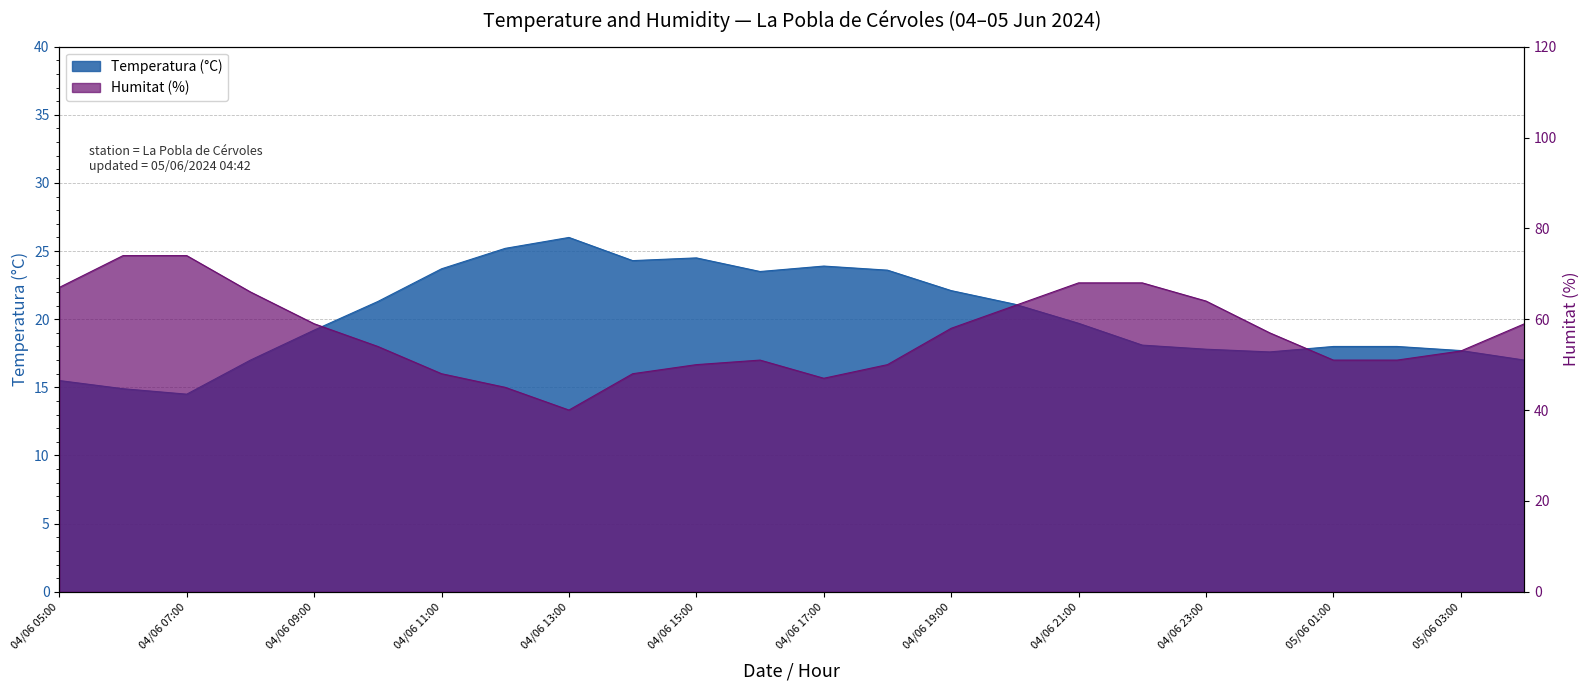

The value of Humitat (%) at 04/06 19:00 is 58.0. True or false?

True